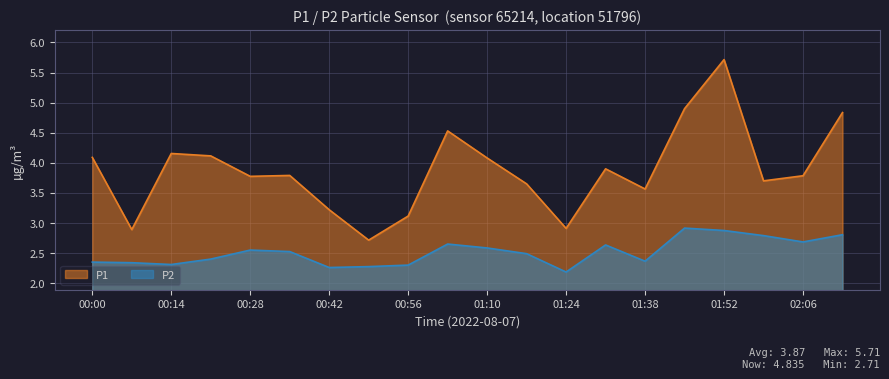

At which category is the sum across all series the highest?

01:52